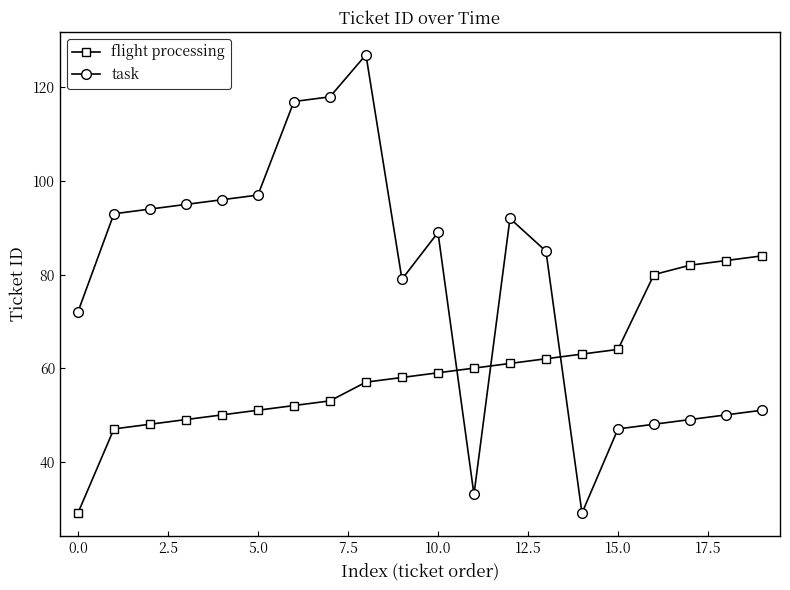

How many values in the task series are below 89?

10